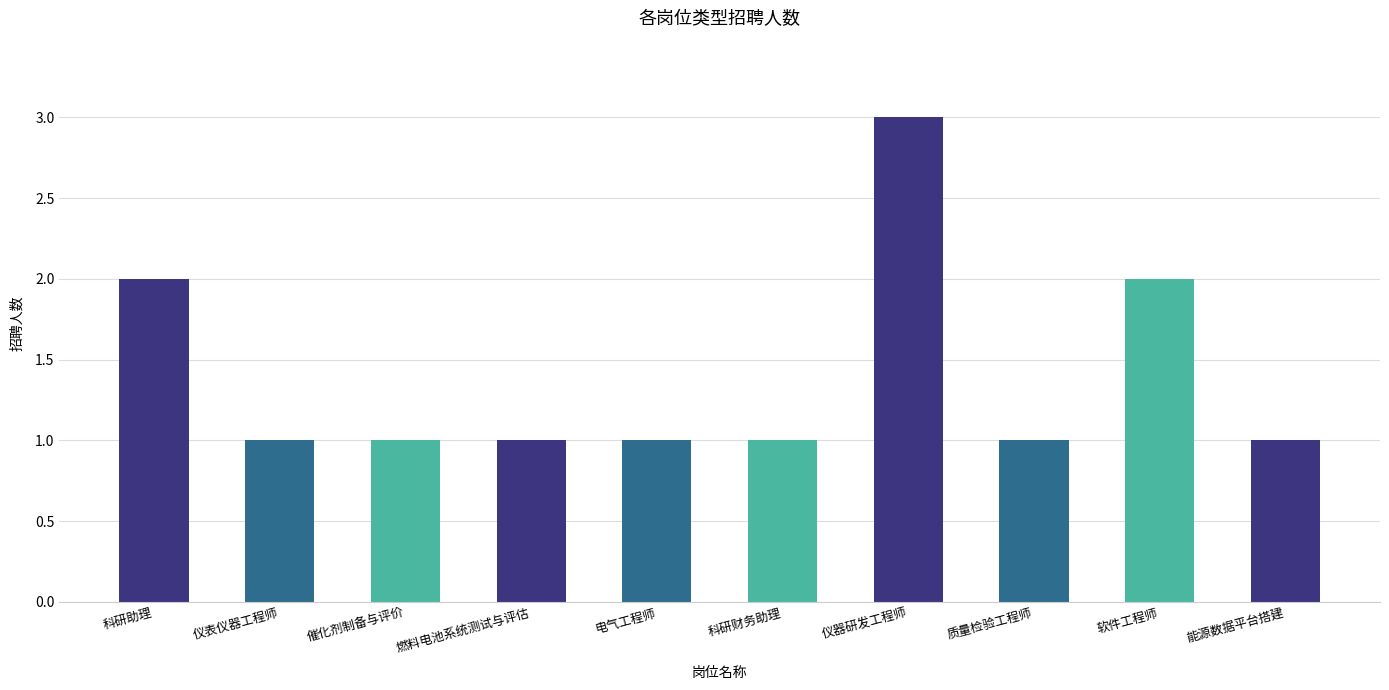

What is the sum of all values?

14